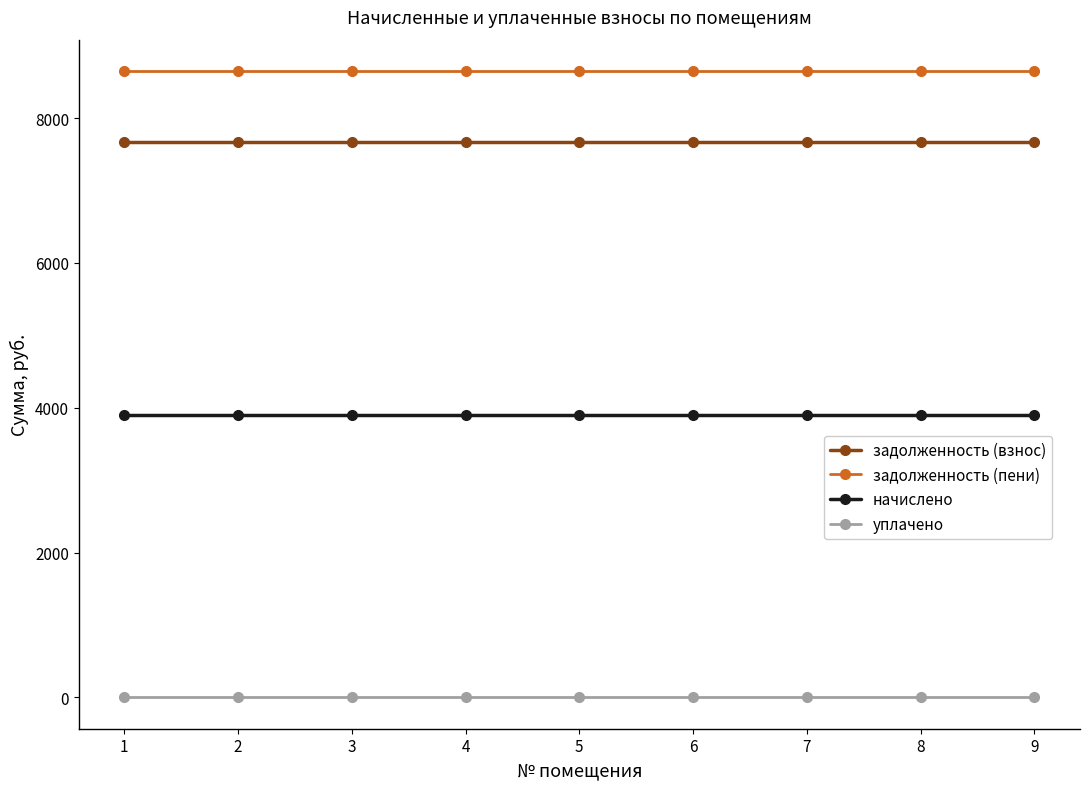

What is the sum of all начислено values?

35100.0